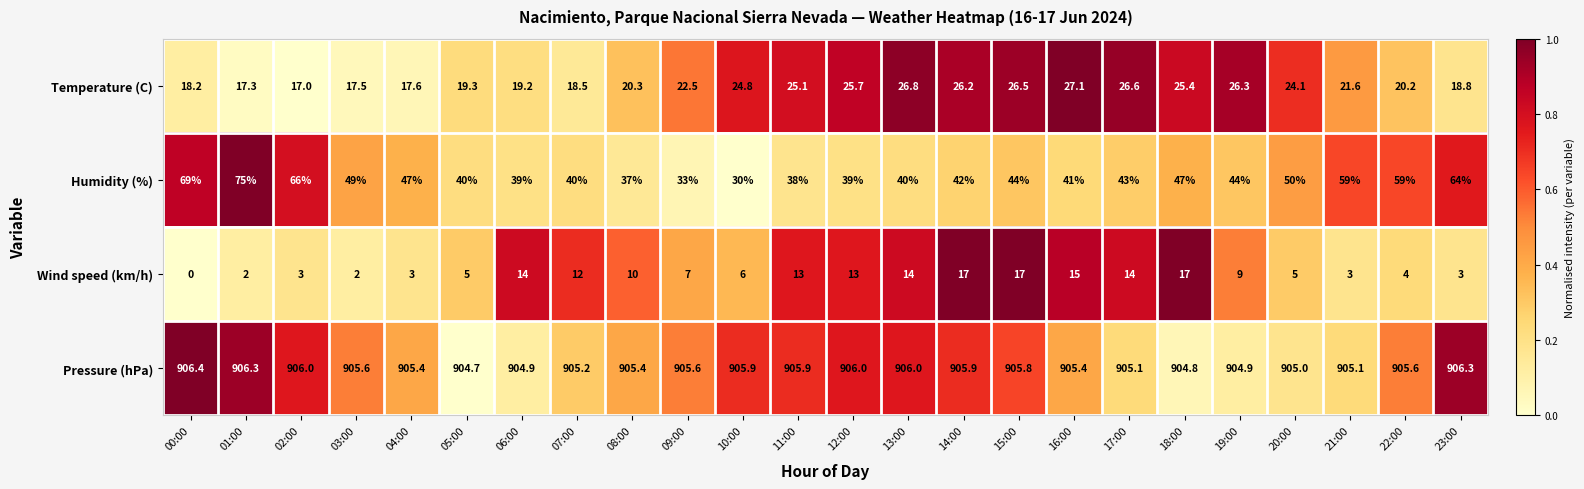

What is the total value across all series at 00:00?

993.6